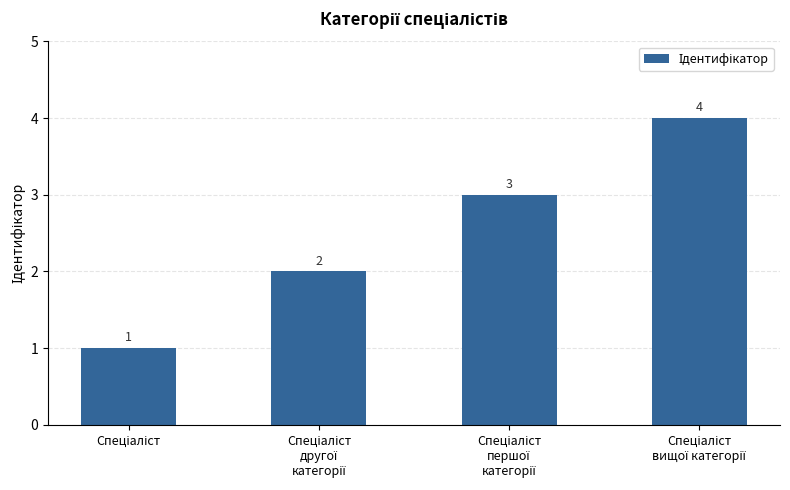

Reading left to right, what are all the values shown in this chart?

1	2	3	4